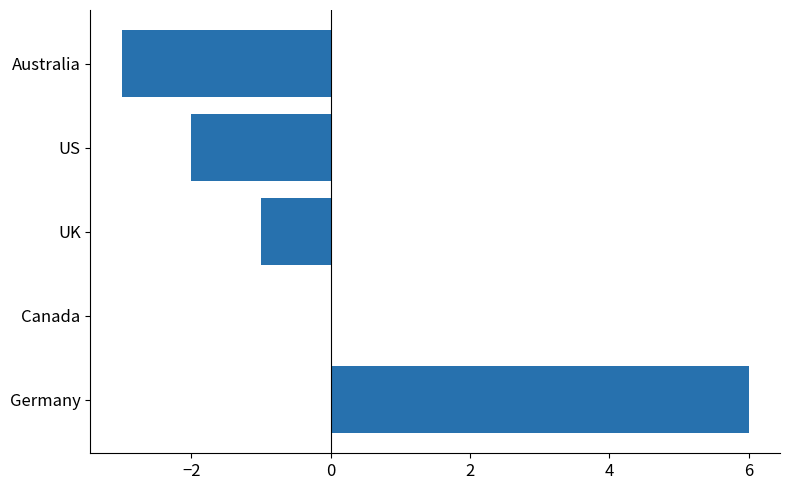

Count the number of categories in the chart.

5